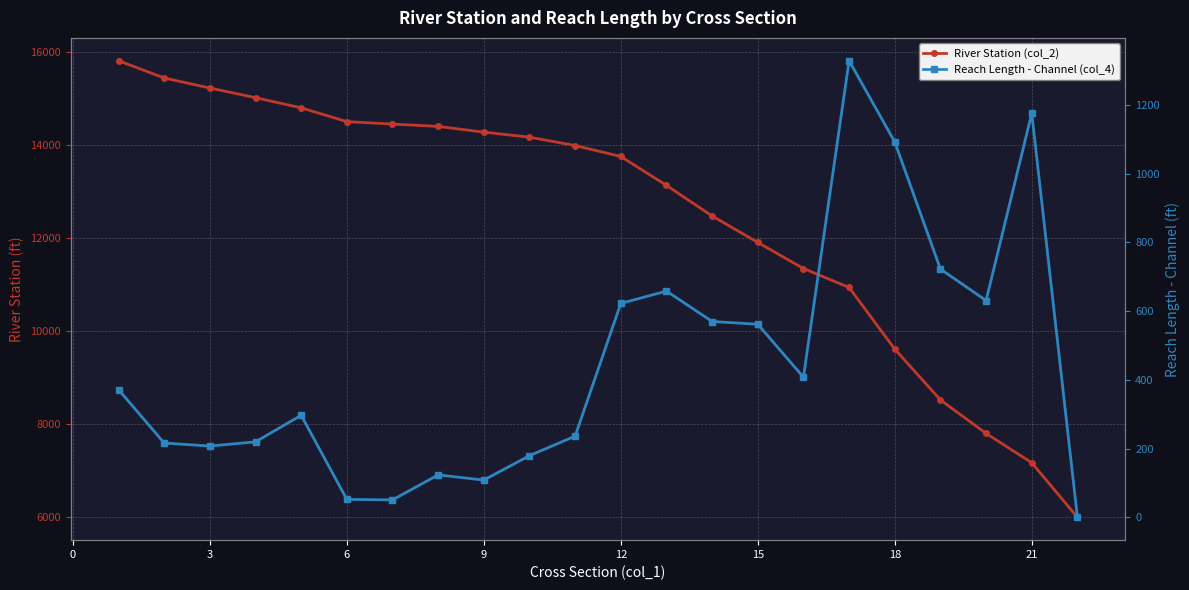

Count the number of data series in this chart.

2